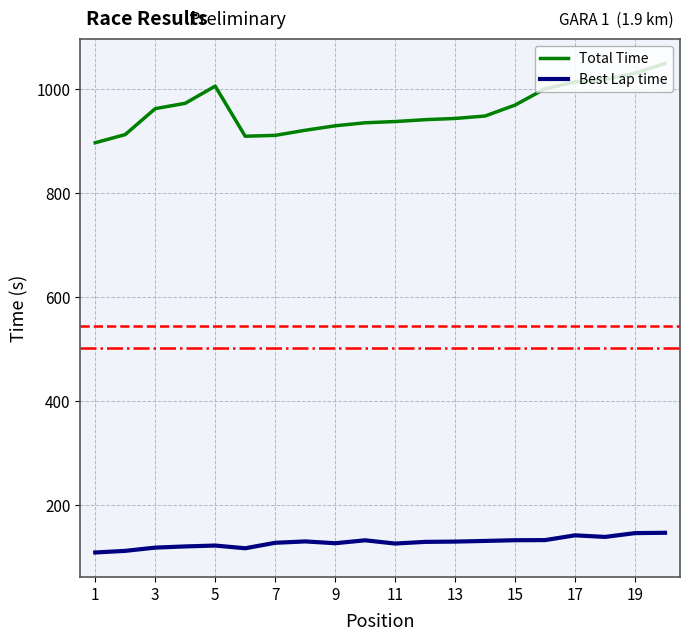

True or false: Total Time has more than 0 interior local peaks.

True